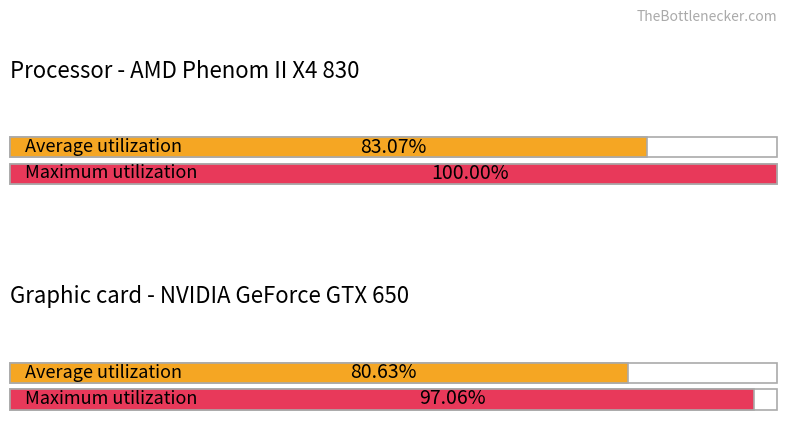

List the series in order of their peak value, lowest first.

Average utilization, Maximum utilization